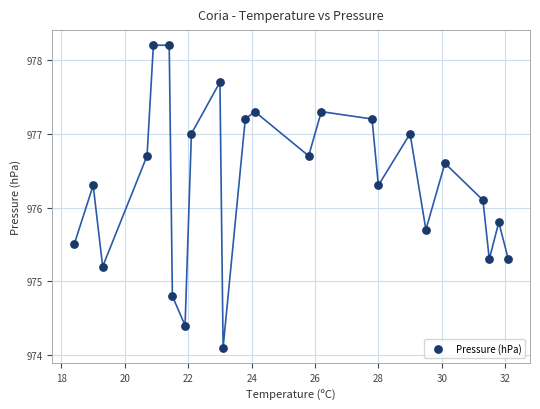

What Y value in the scatter plot is closest to 976?

976.1